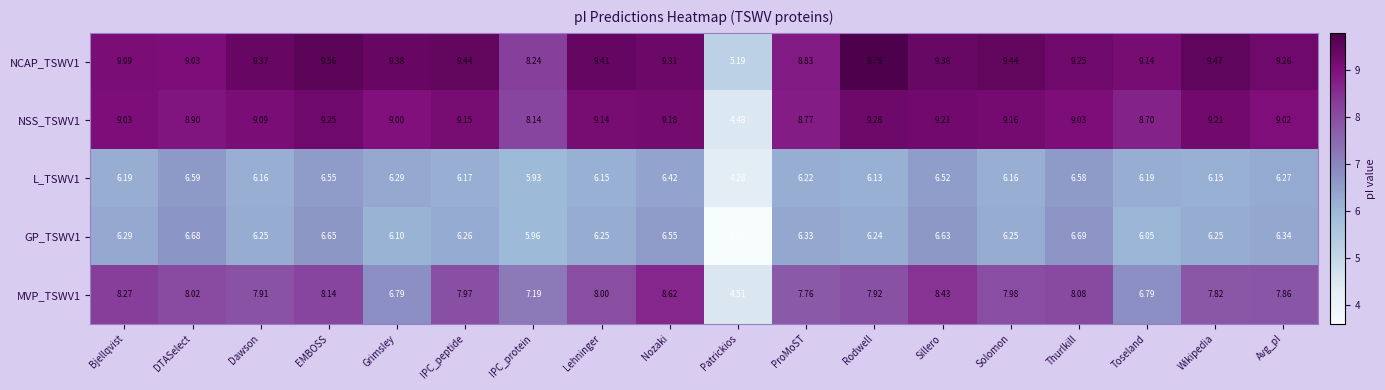

At which label does MVP_TSWV1 first exceed 7?

Bjellqvist